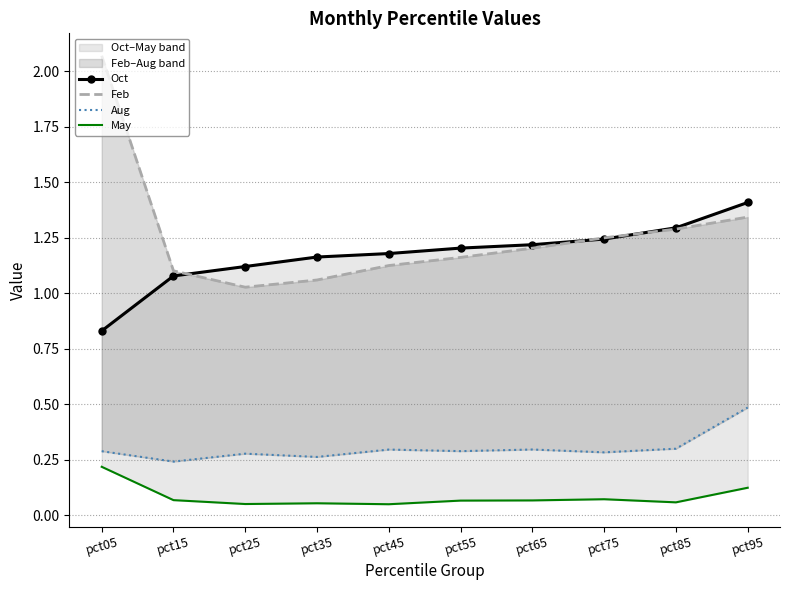

What is the difference between the second highest and minimum values in the Aug series?

0.1